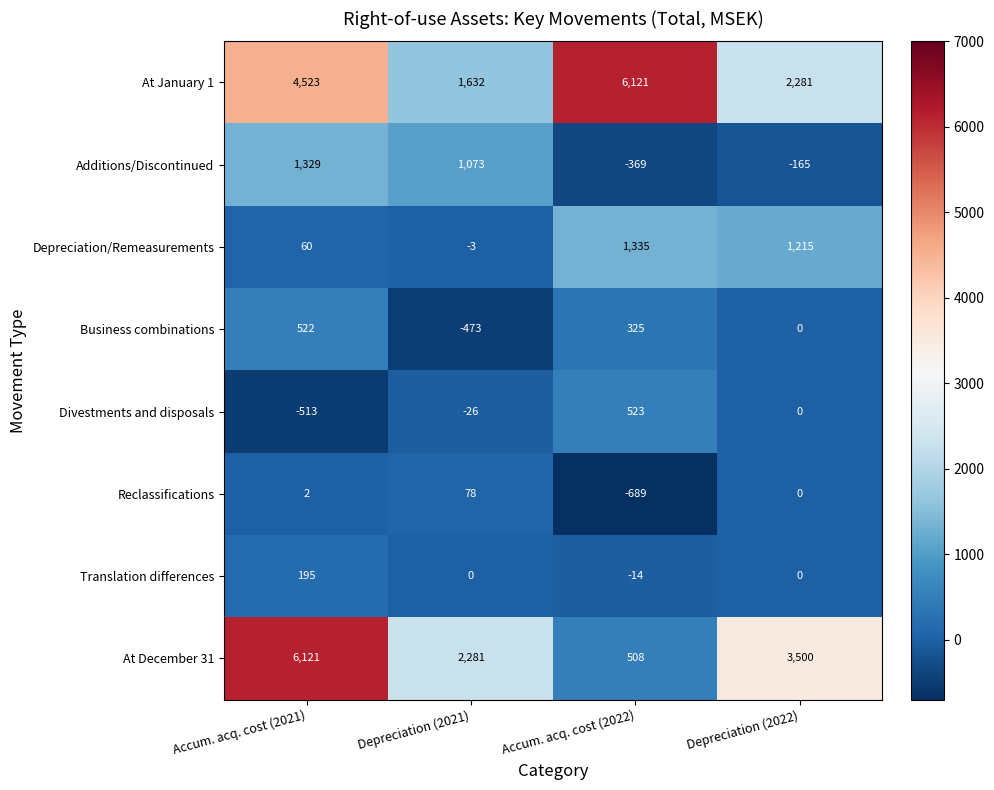

At which label does Depreciation/Remeasurements reach its peak?

Accum. acq. cost (2022)